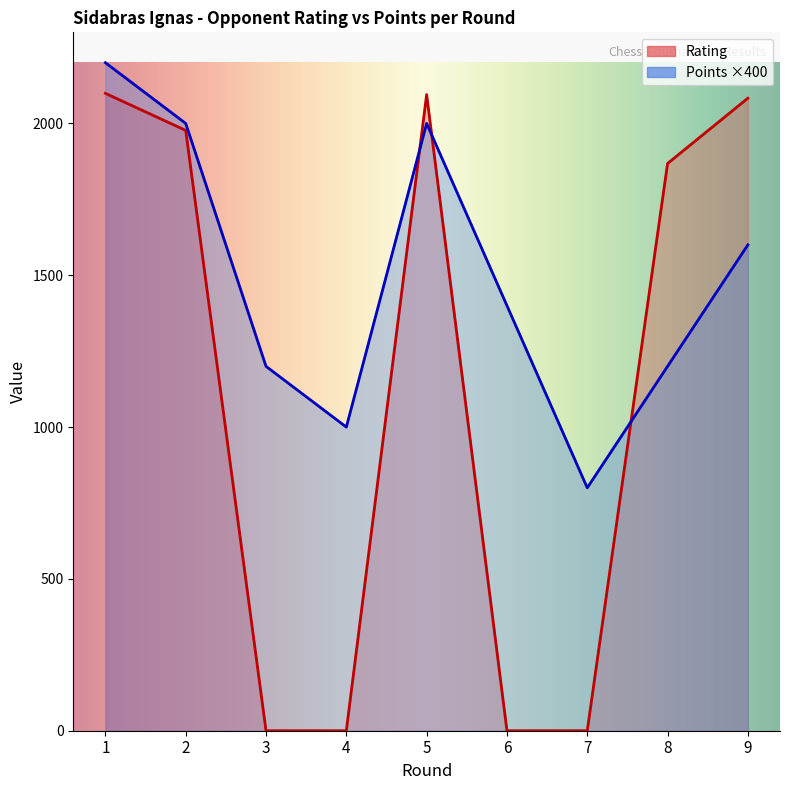

At which category does Points reach its first local peak?

5